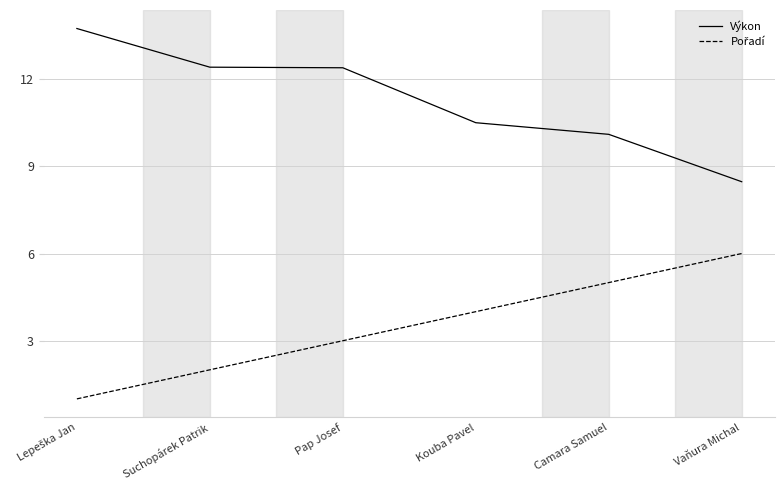

Where is Výkon nearest to the value 11?

Kouba Pavel